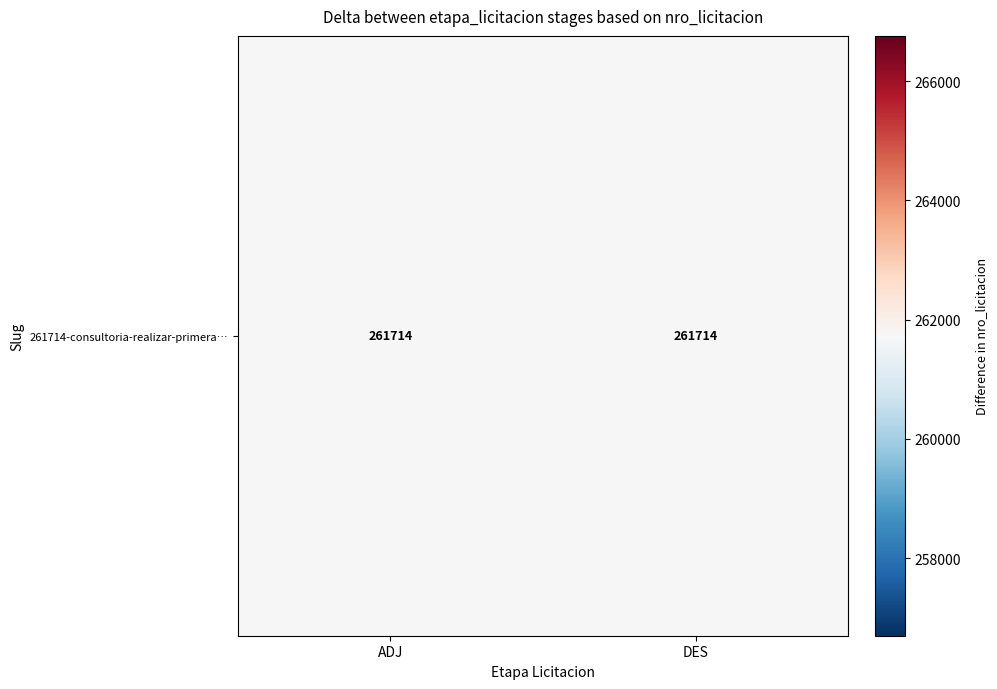

The value at DES is 365825.7. True or false?

False